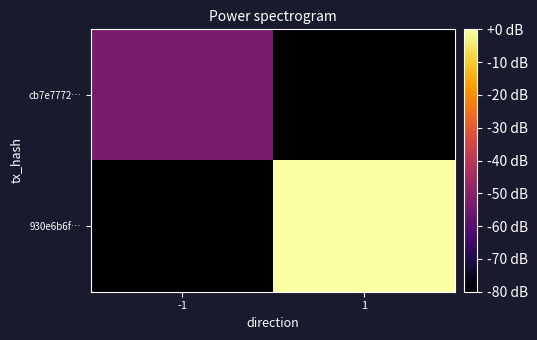

What is the total value across all series at 1?

-80.0